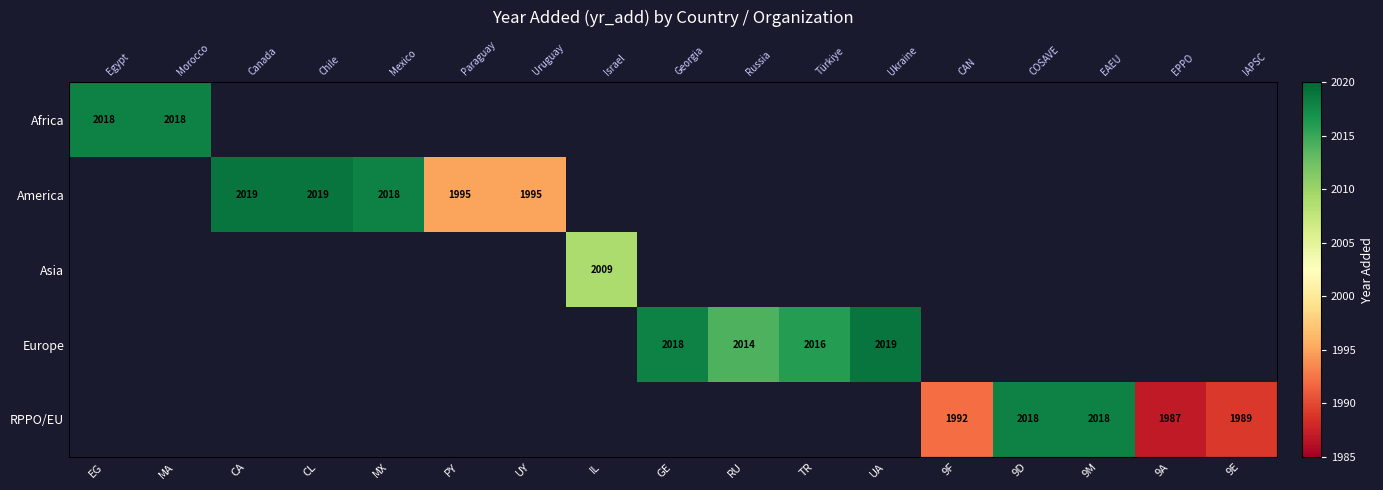

Between 9D and 9M, which is larger?

9M